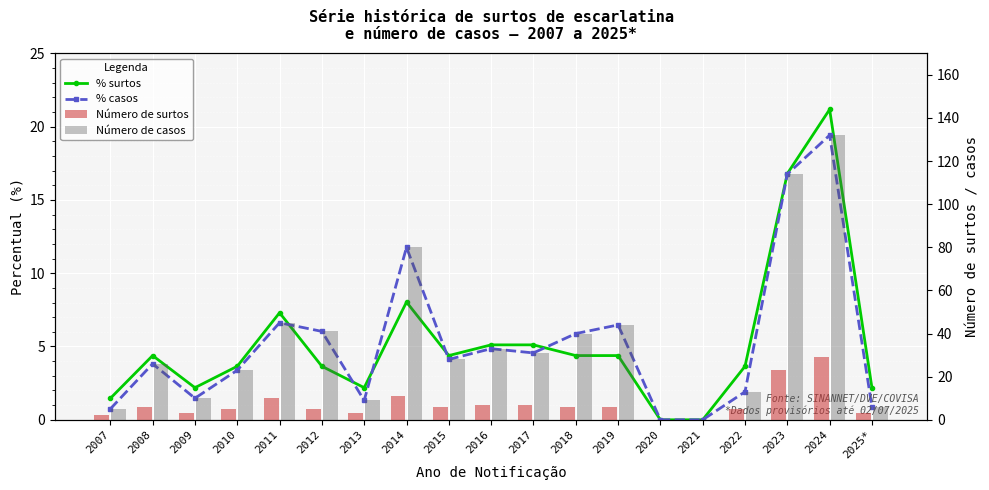

Reading left to right, list all the values displayed in this chart.

% surtos: 2007=1.5	2008=4.4	2009=2.2	2010=3.6	2011=7.3	2012=3.6	2013=2.2	2014=8.0	2015=4.4	2016=5.1	2017=5.1	2018=4.4	2019=4.4	2020=0.0	2021=0.0	2022=3.6	2023=16.8	2024=21.2	2025*=2.2
% casos: 2007=0.7	2008=3.8	2009=1.5	2010=3.4	2011=6.6	2012=6.0	2013=1.3	2014=11.8	2015=4.1	2016=4.8	2017=4.6	2018=5.9	2019=6.5	2020=0.0	2021=0.0	2022=1.9	2023=16.8	2024=19.4	2025*=0.9
Número de surtos: 2007=2.0	2008=6.0	2009=3.0	2010=5.0	2011=10.0	2012=5.0	2013=3.0	2014=11.0	2015=6.0	2016=7.0	2017=7.0	2018=6.0	2019=6.0	2020=0.0	2021=0.0	2022=5.0	2023=23.0	2024=29.0	2025*=3.0
Número de casos: 2007=5.0	2008=26.0	2009=10.0	2010=23.0	2011=45.0	2012=41.0	2013=9.0	2014=80.0	2015=28.0	2016=33.0	2017=31.0	2018=40.0	2019=44.0	2020=0.0	2021=0.0	2022=13.0	2023=114.0	2024=132.0	2025*=6.0